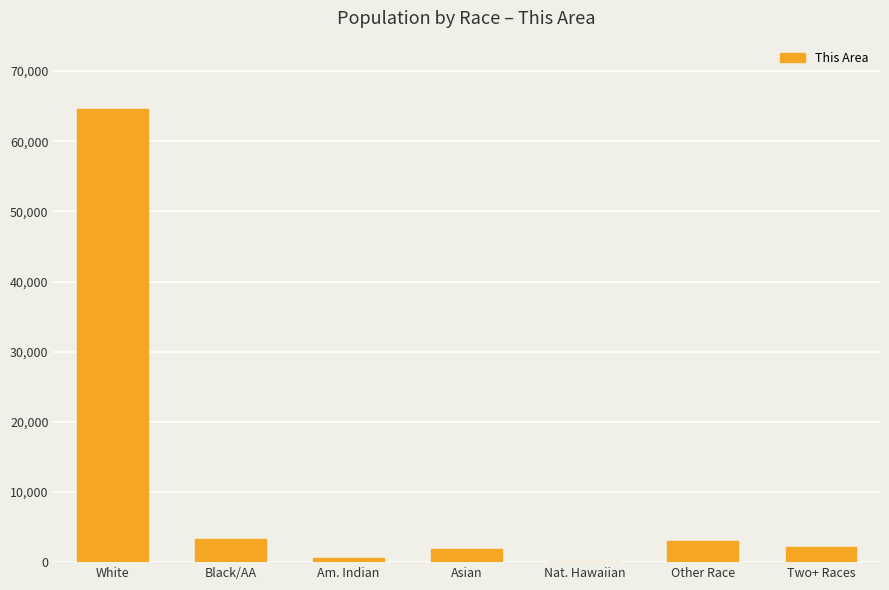

Reading left to right, extract all data points from this chart.

White=64635	Black/AA=3362	Am. Indian=591	Asian=1878	Nat. Hawaiian=81	Other Race=3054	Two+ Races=2218